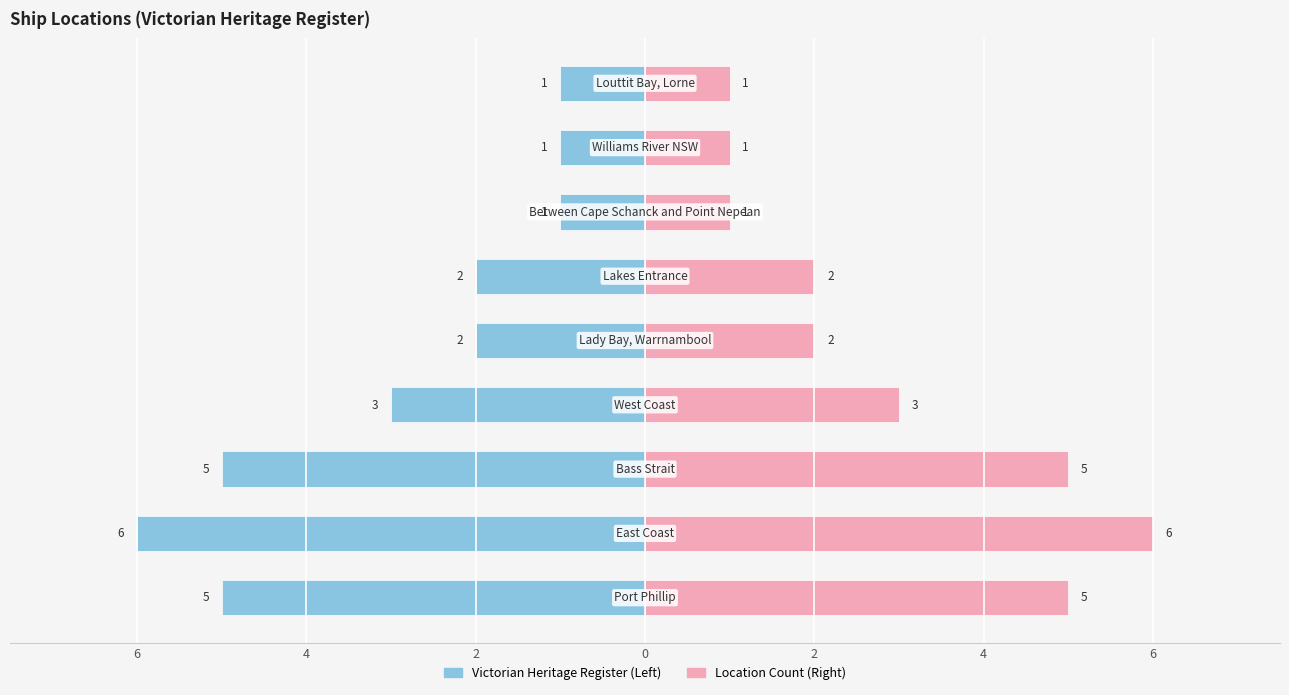

What are all the series names shown in the legend?

Victorian Heritage Register, Location Count